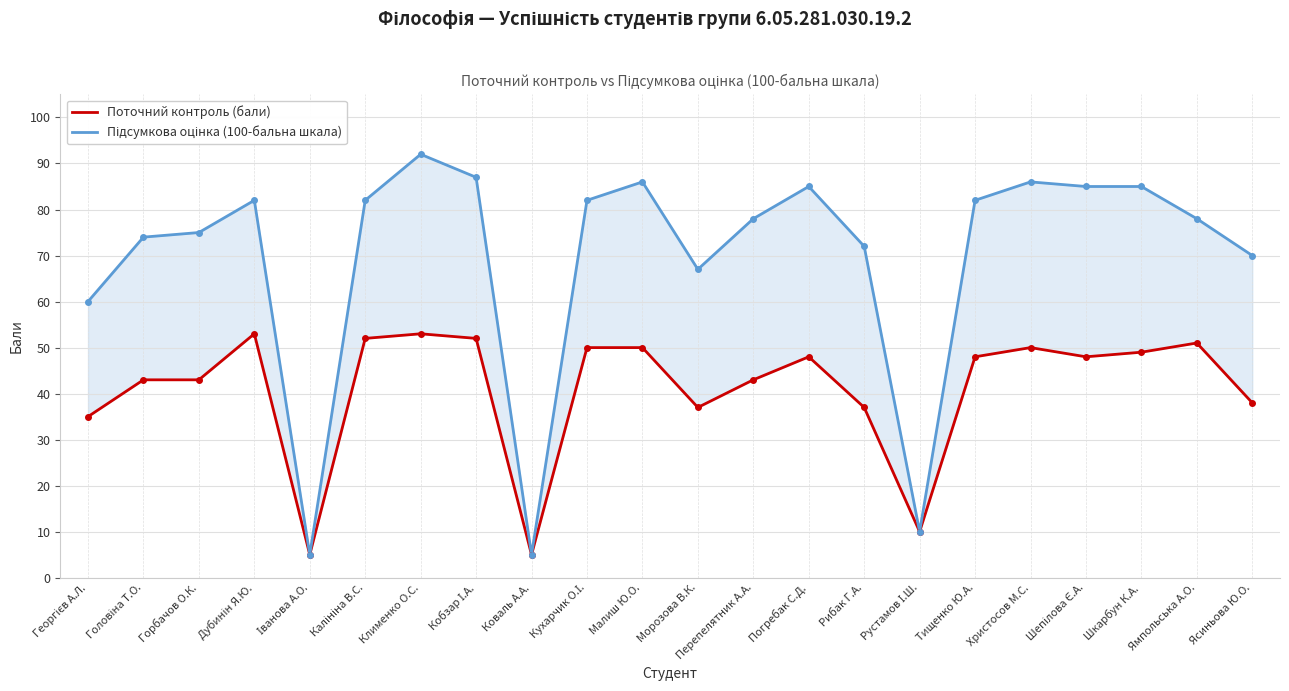

Which has a higher value, Калініна В.С. or Христосов М.С.?

Калініна В.С.